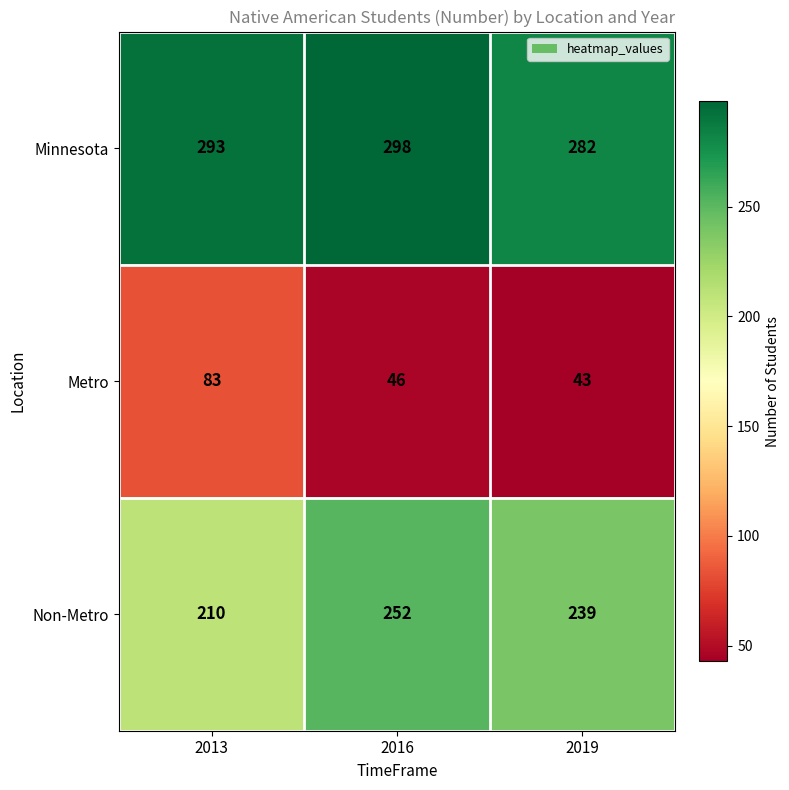

Rank the series by their maximum value, from lowest to highest.

Metro, Non-Metro, Minnesota